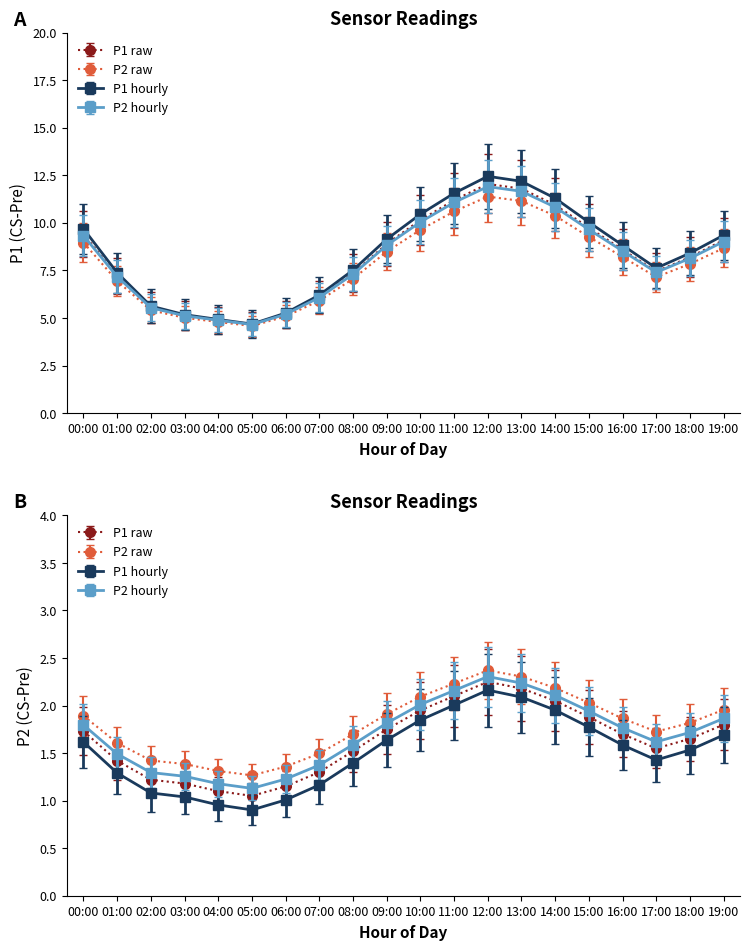

What is the spread (max minus min) of values at 01:00?

5.8